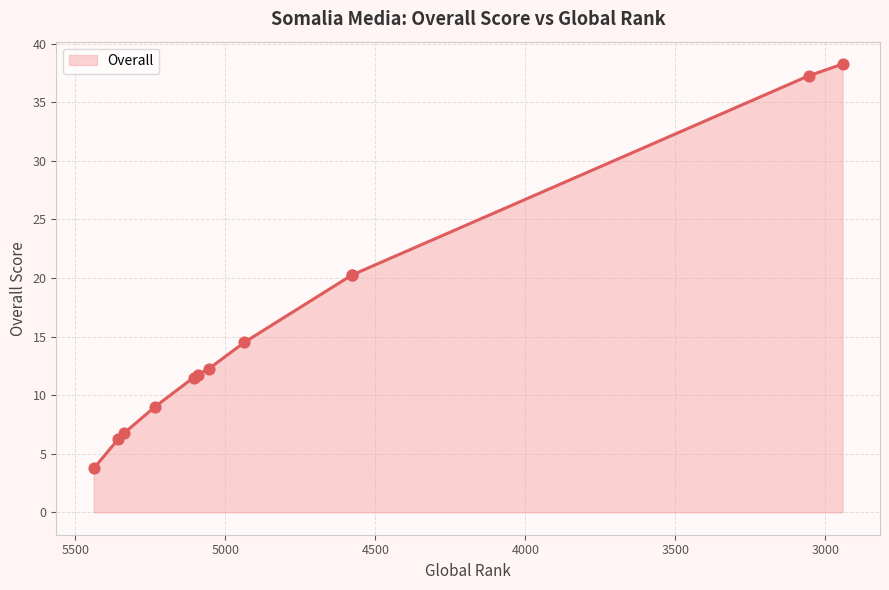

Between 4937 and 5055, which is larger?

4937